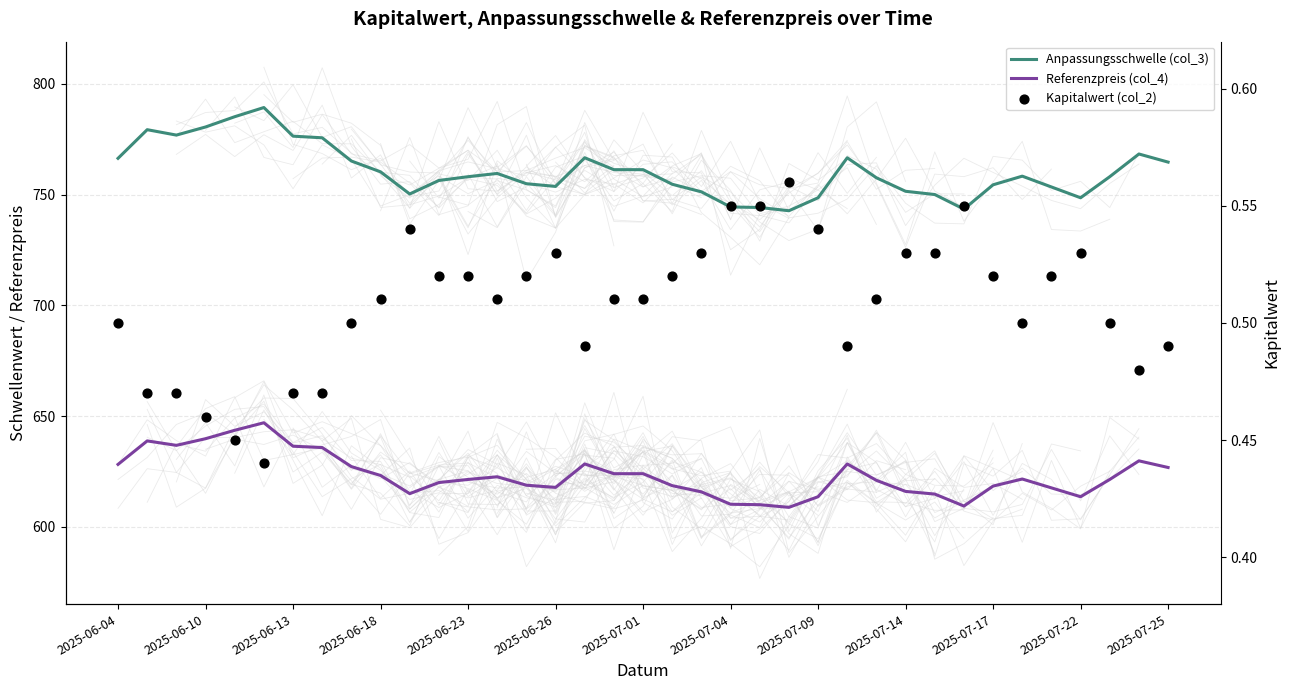

Which series has the widest spread of Y values?

Anpassungsschwelle (col_3)